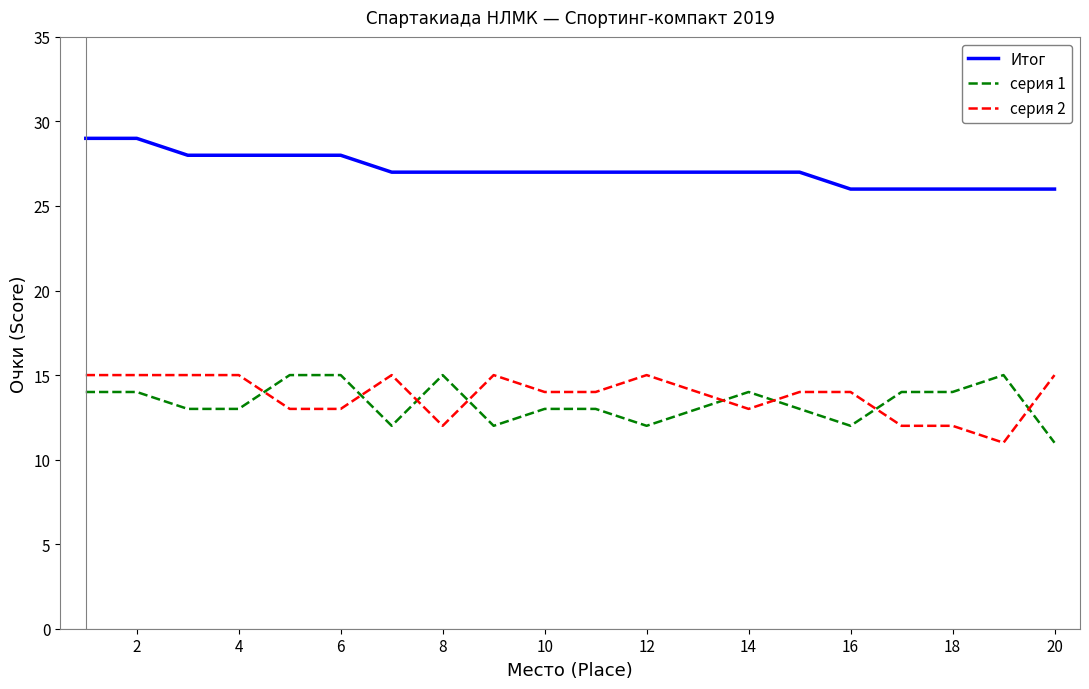

True or false: Итог and серия 2 intersect in this chart.

False